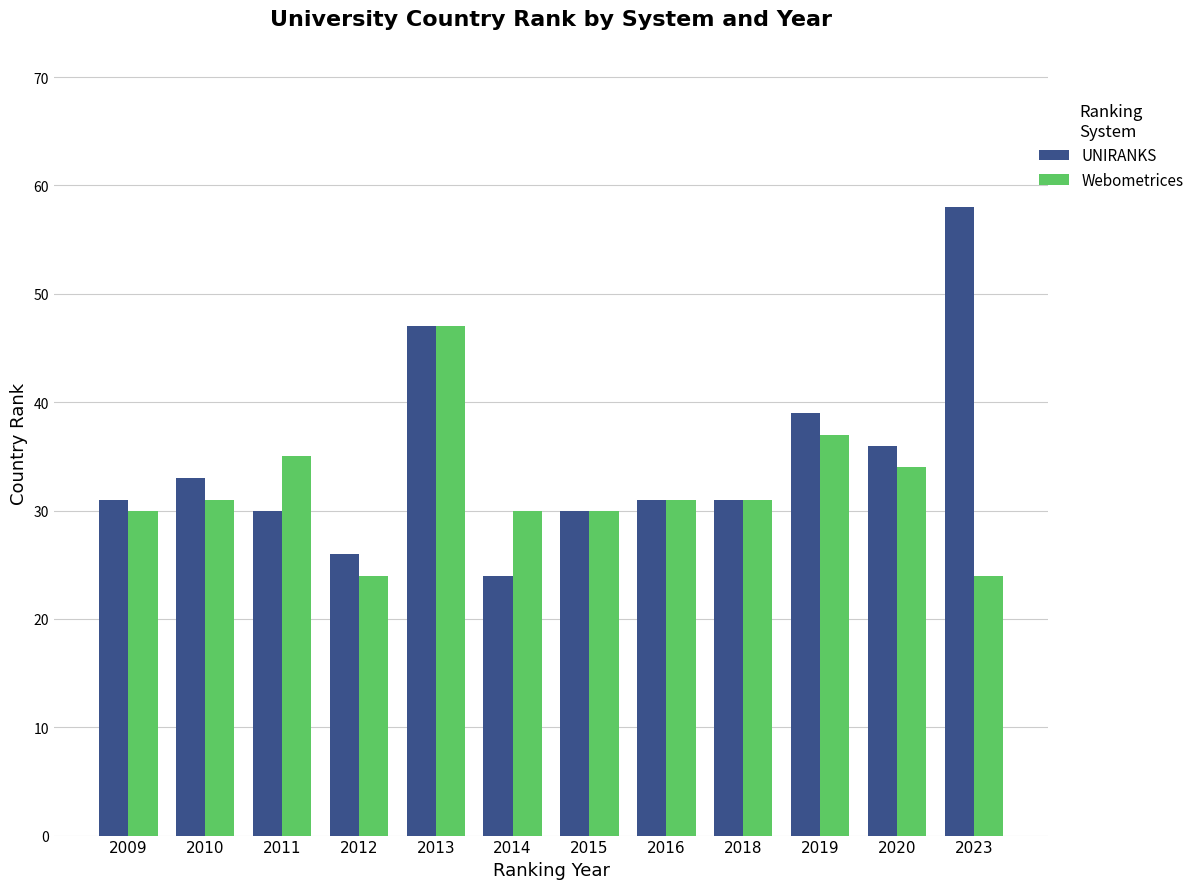

List the series in order of their overall mean, highest first.

UNIRANKS, Webometrices